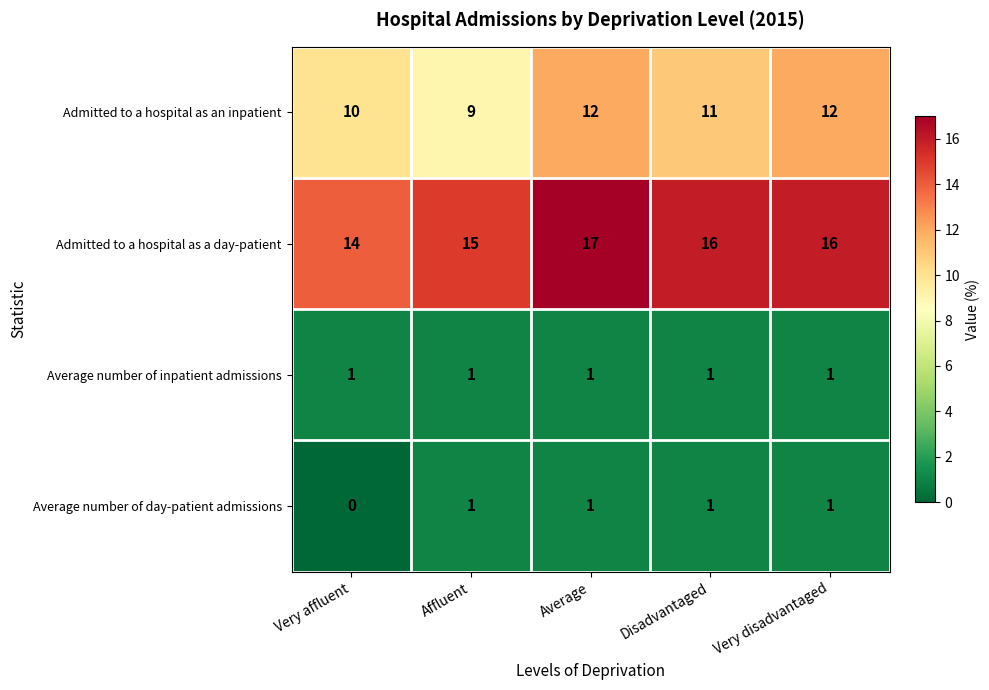

The Admitted to a hospital as an inpatient series shows 12 at Very disadvantaged. True or false?

True